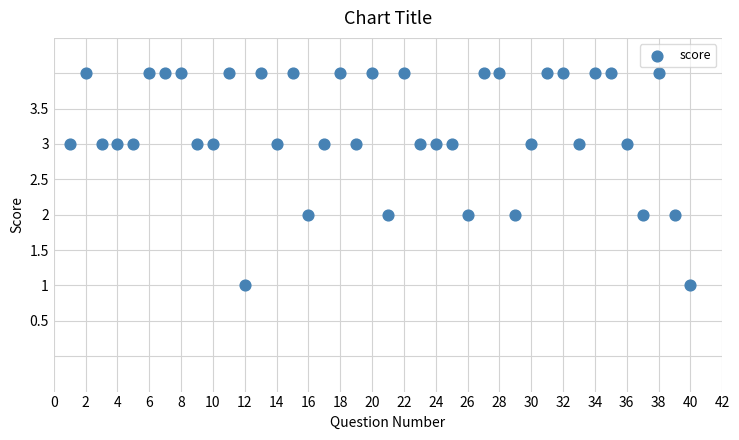

What is the range of X values (max minus min)?

39